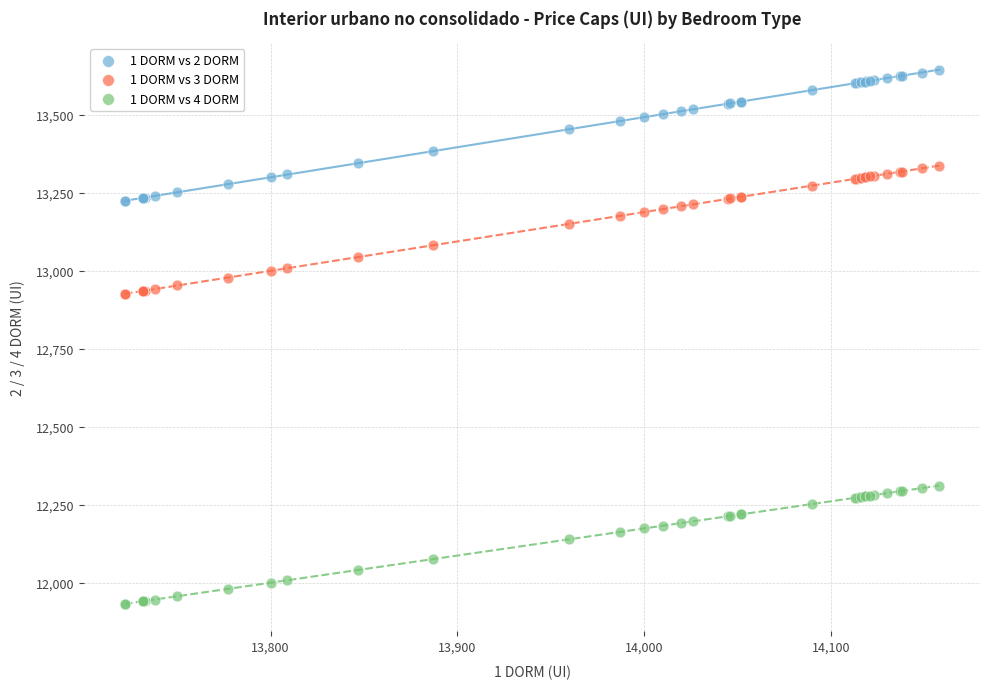

Which series reaches the minimum Y coordinate?

1 DORM vs 4 DORM